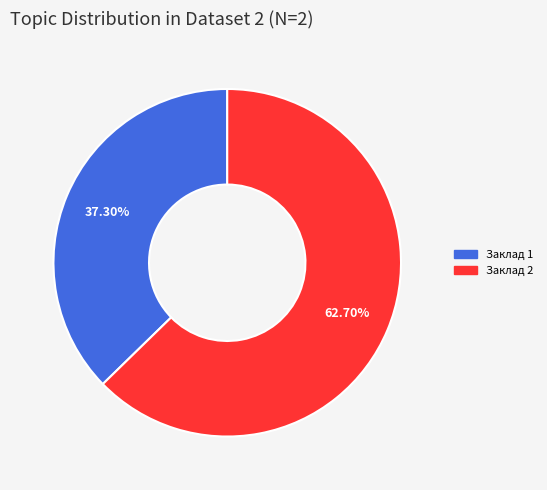

Is there any slice that represents more than half of the pie?

Yes